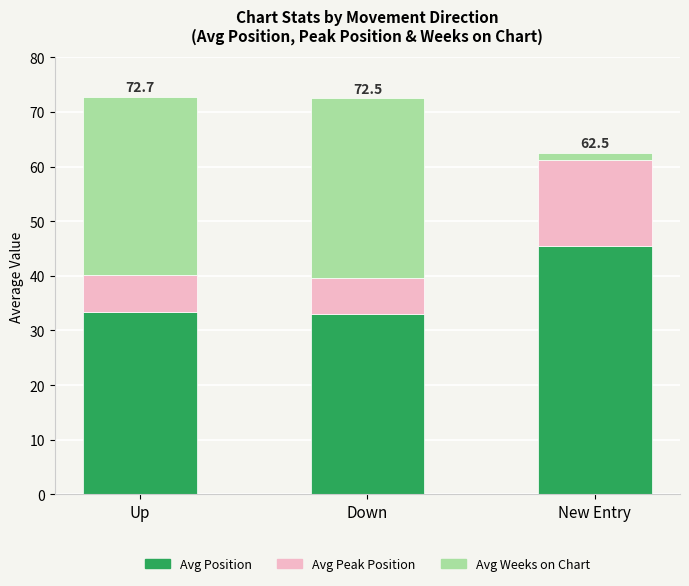

What is the lowest value of the Avg Position series?

32.9